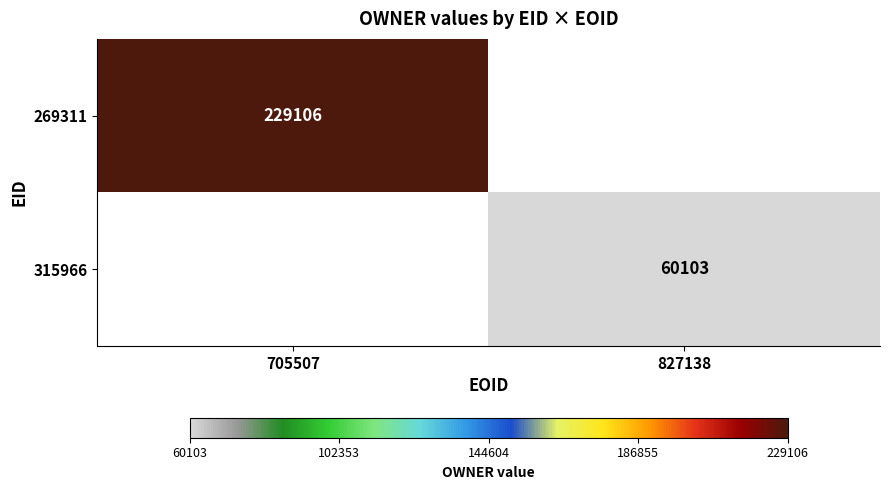

The 269311 series shows 229106 at 705507. True or false?

True